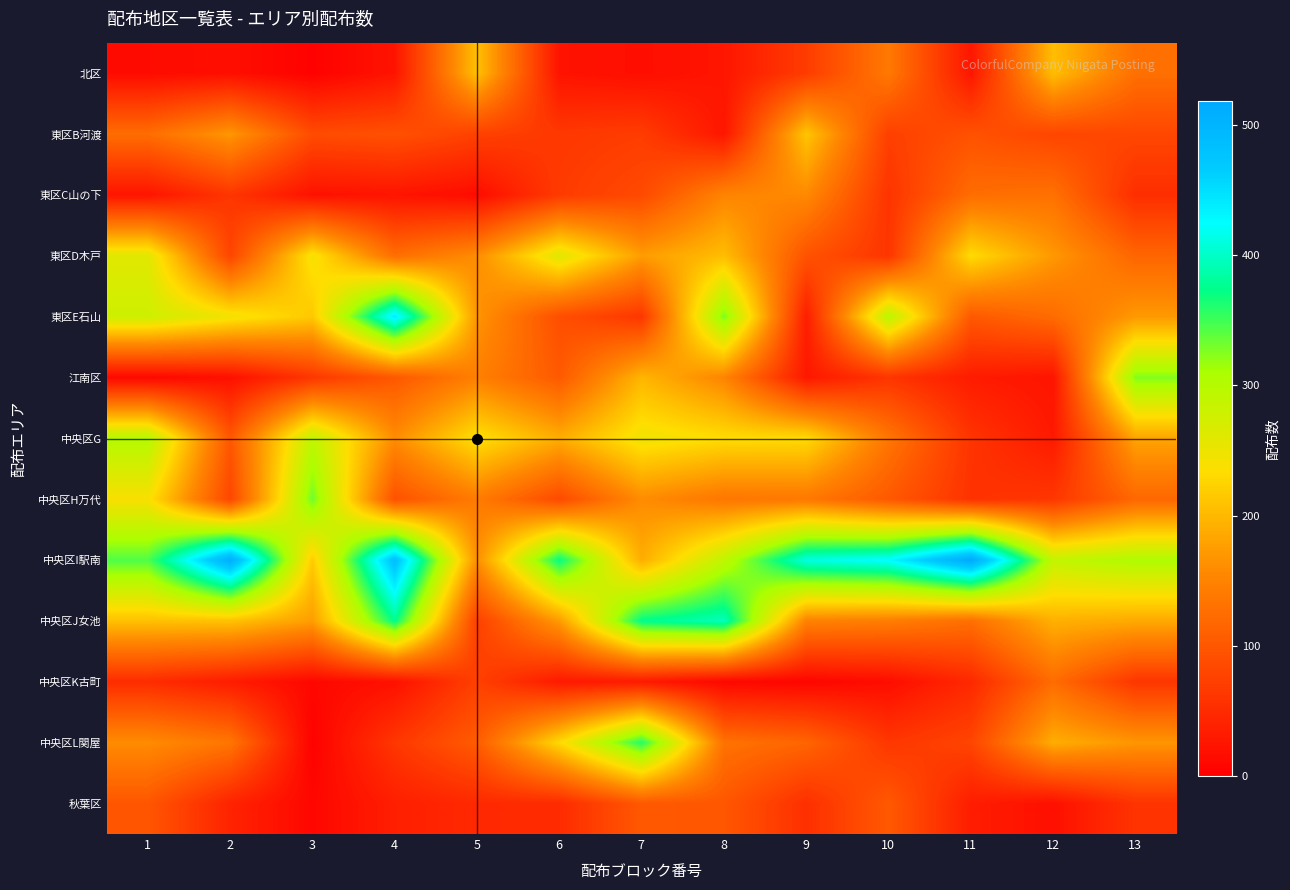

Count the number of data series in this chart.

13